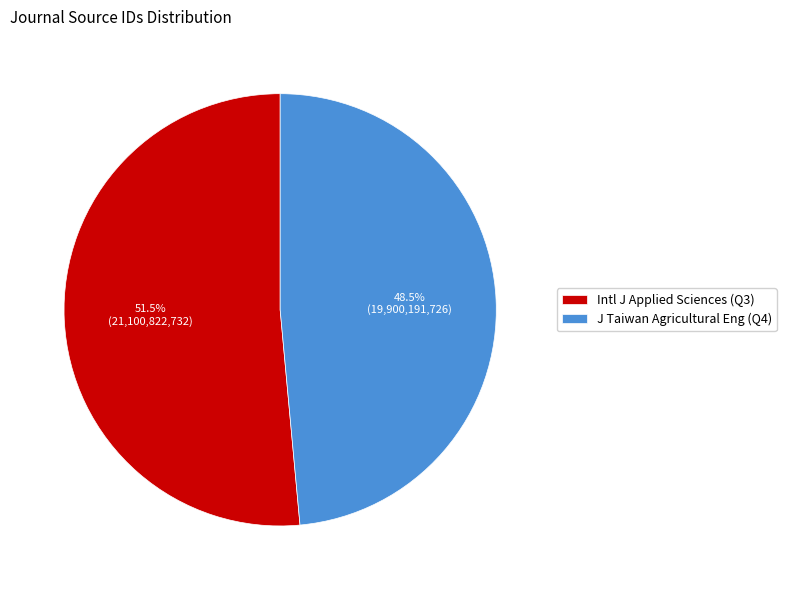

What is the ratio of the value at Intl J Applied Sciences (Q3) to the value at J Taiwan Agricultural Eng (Q4)?

1.1